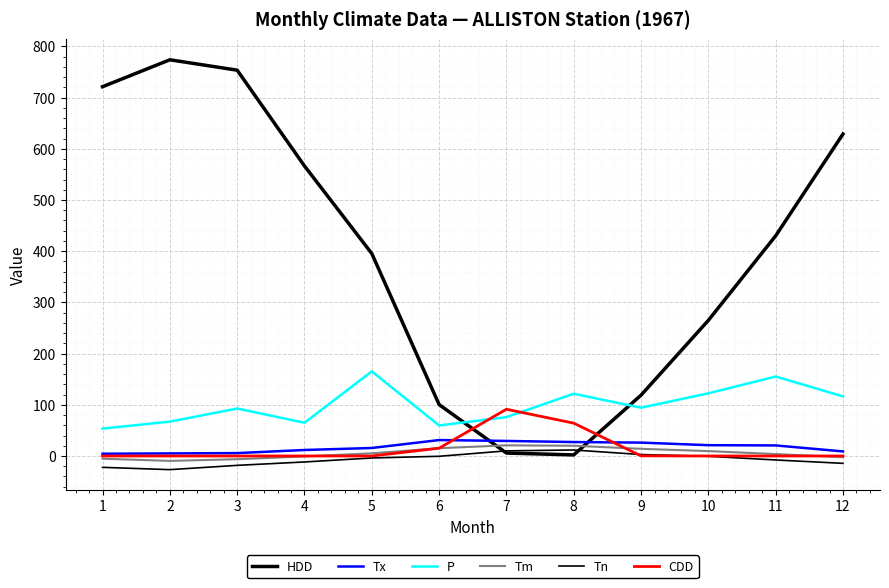

Where is Tx nearest to the value 17?

5